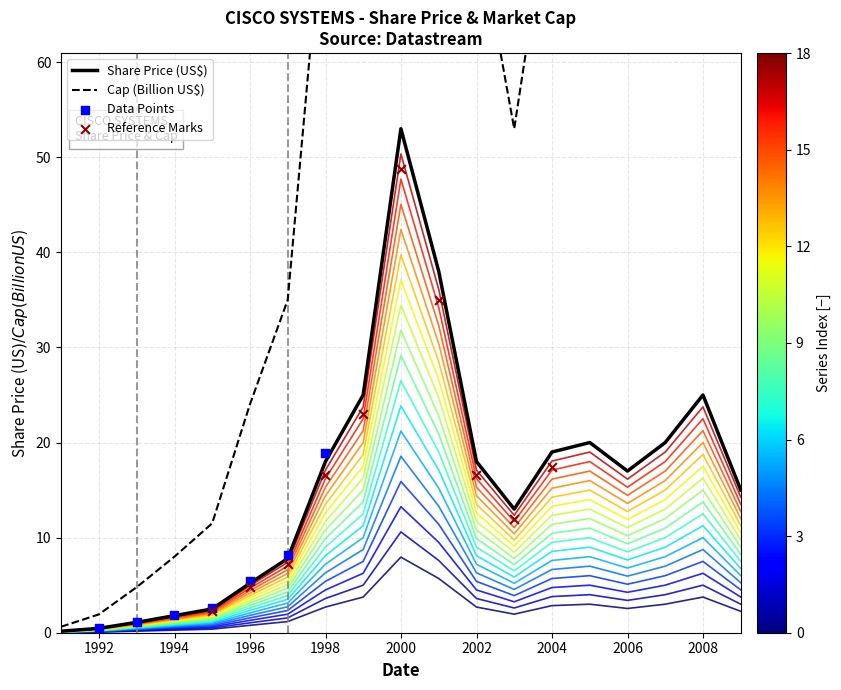

Which series has the widest spread of Y values?

cap